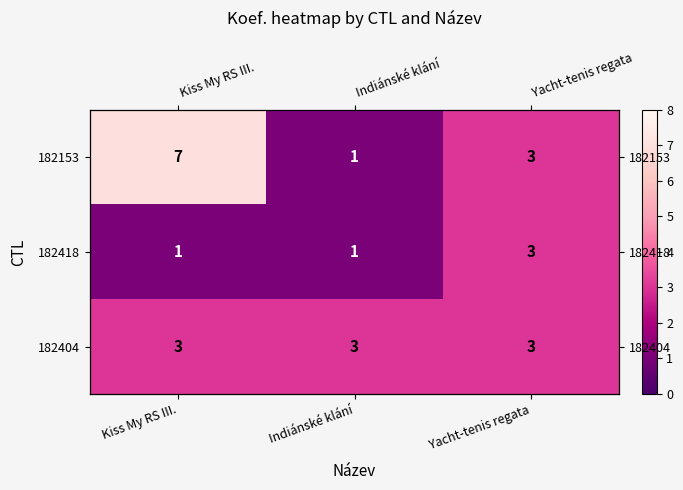

Which series has the largest total across all categories?

182153